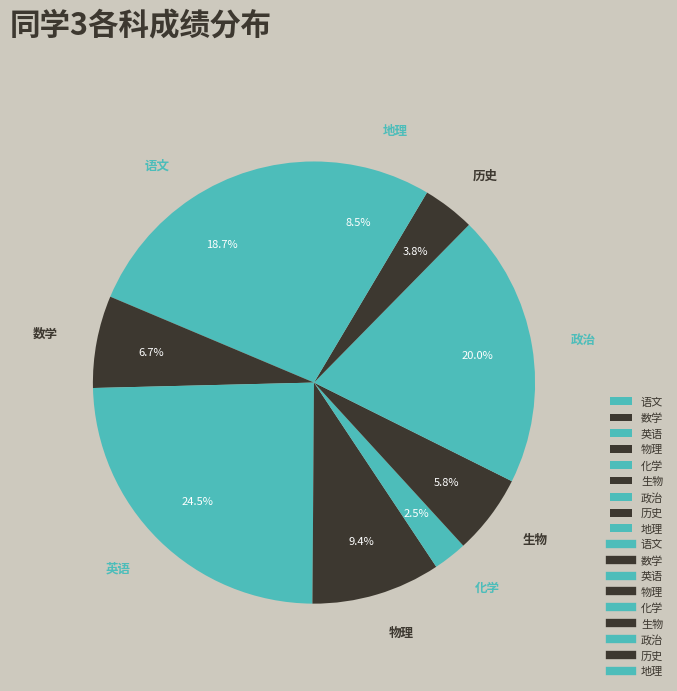

What percentage is the 历史 slice, to the nearest percent?

4%